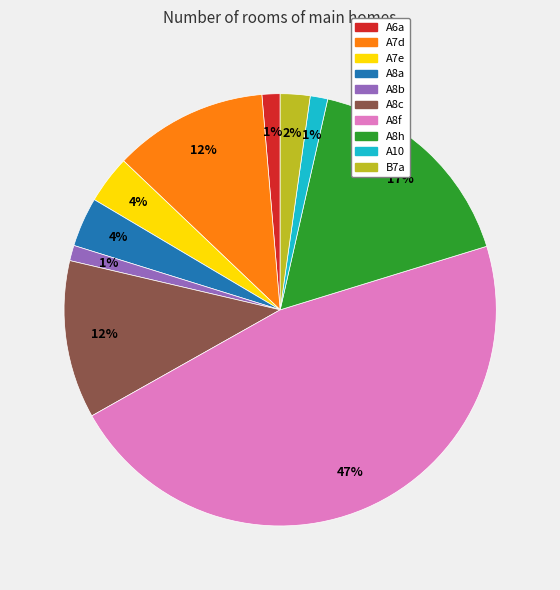

Does A7d account for over 50% of the chart?

No